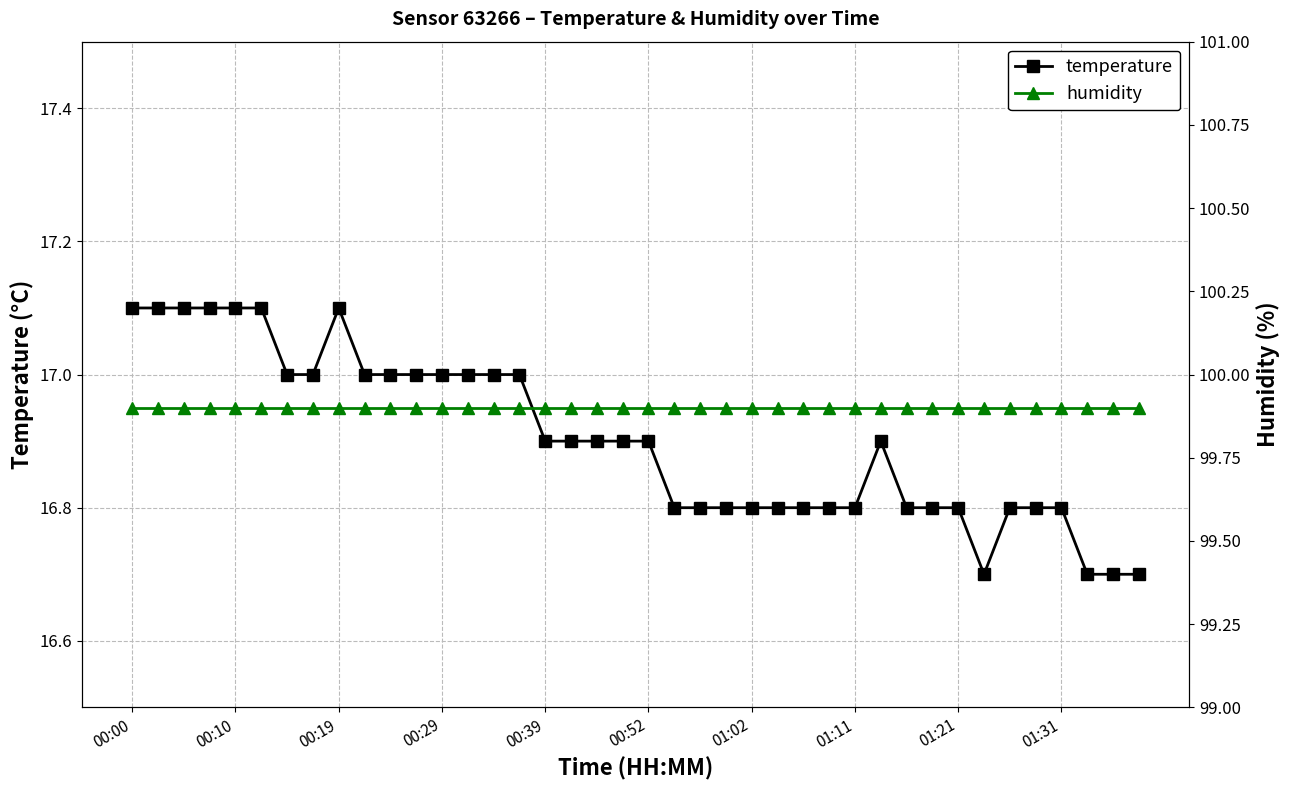

True or false: temperature has more than 0 points higher than both neighbors.

True